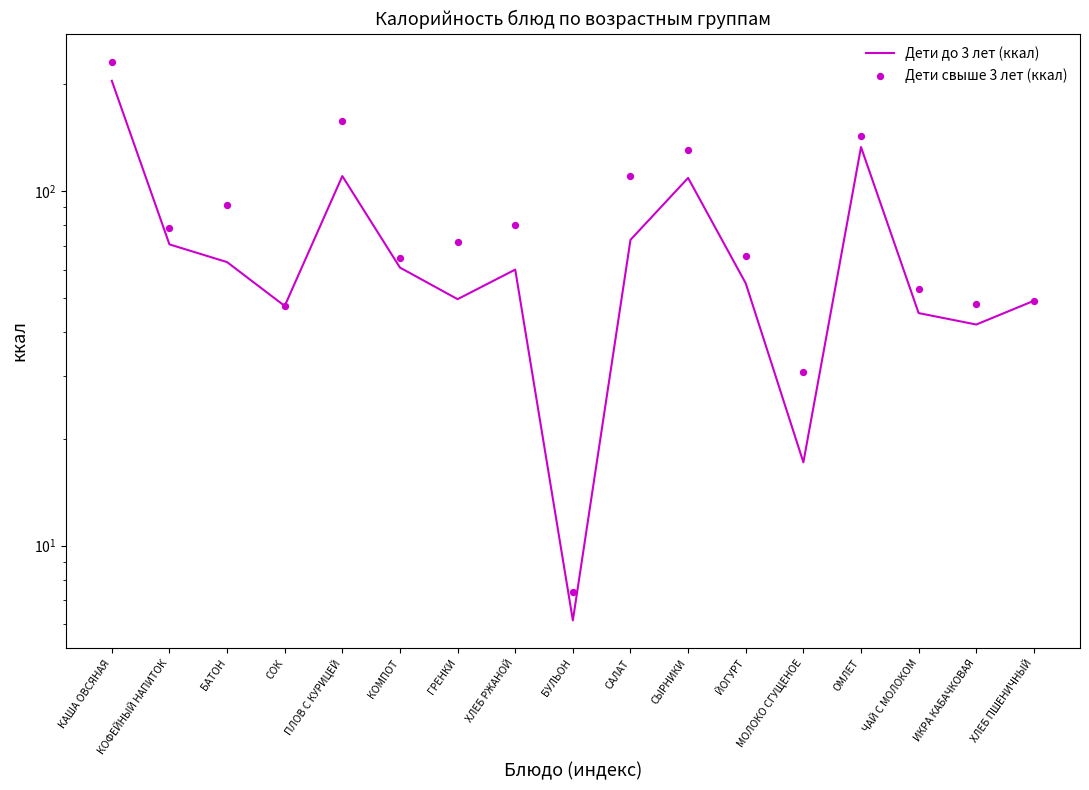

Which series has the largest Y range (max minus min)?

Дети свыше 3 лет (ккал)